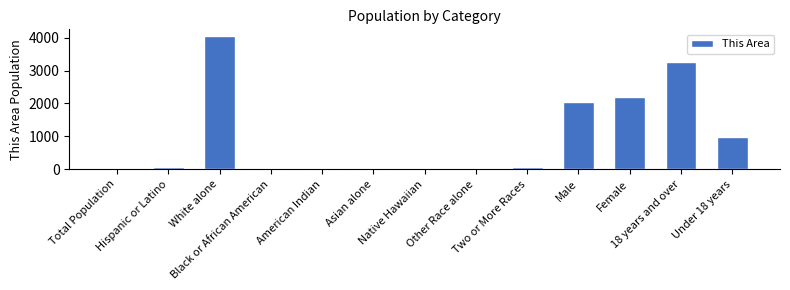

What is the sum of all values?

12806